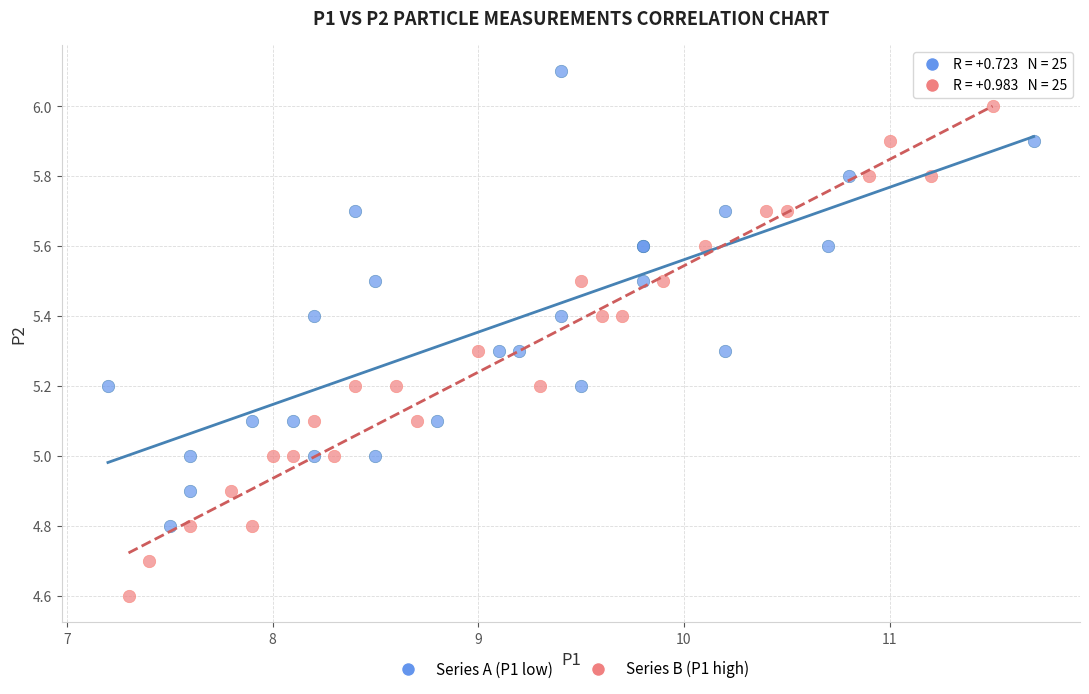

Which series contains the lowest Y value?

Series B (P1 high)